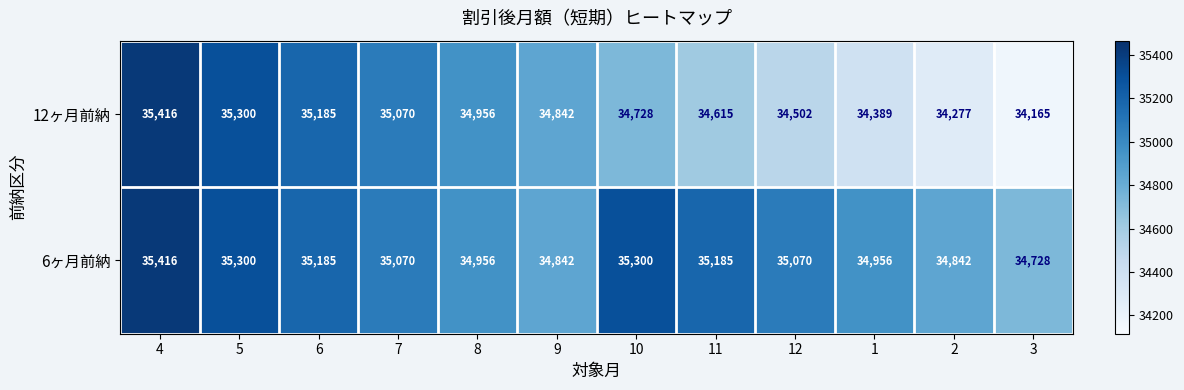

What is the smallest value displayed?

34165